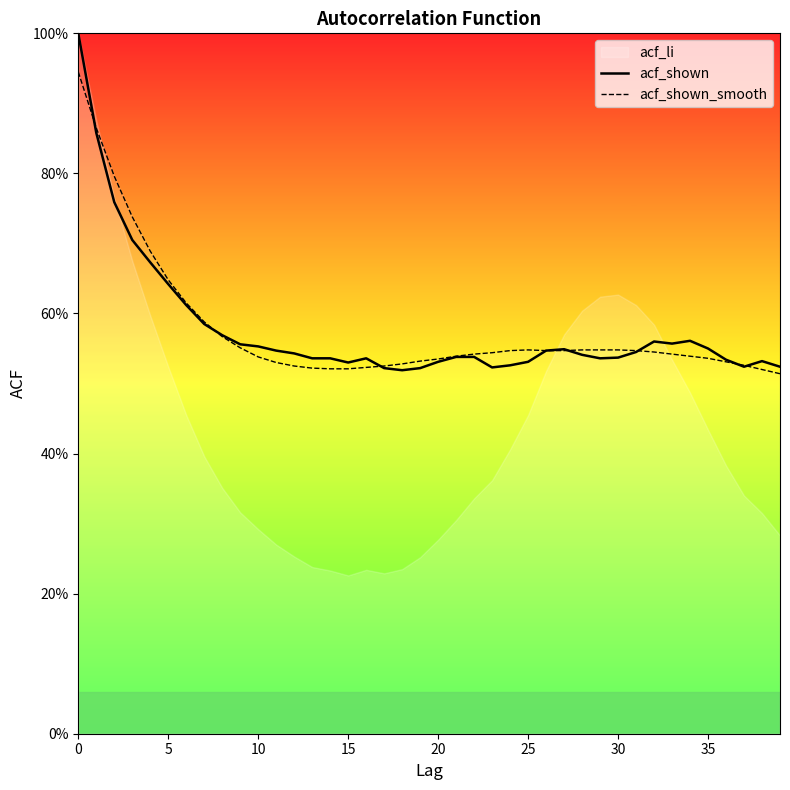

What is the difference between the second highest and minimum values in the acf_shown series?

0.3